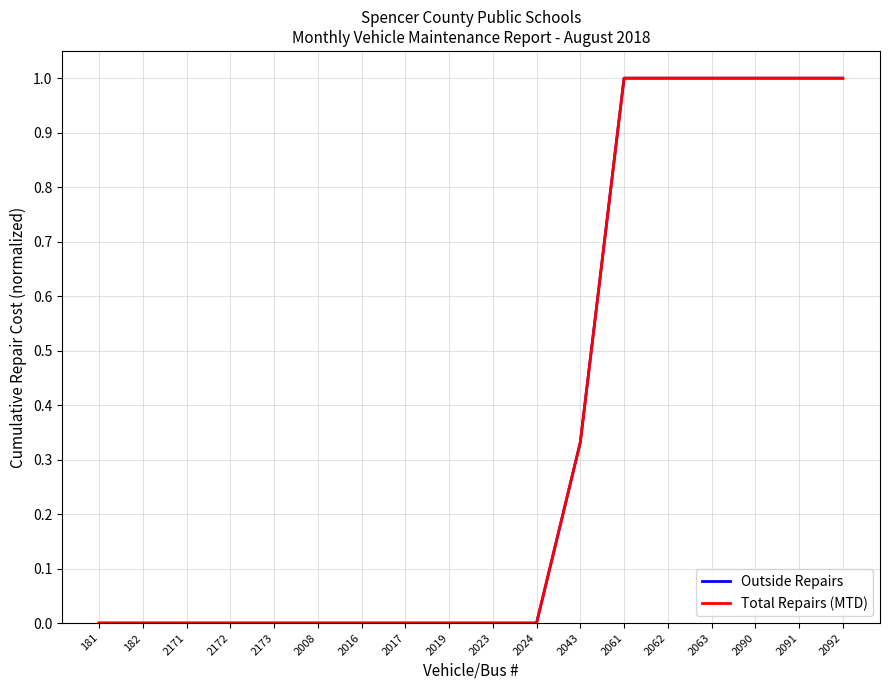

What is the label of the 17th point from the left?

2091